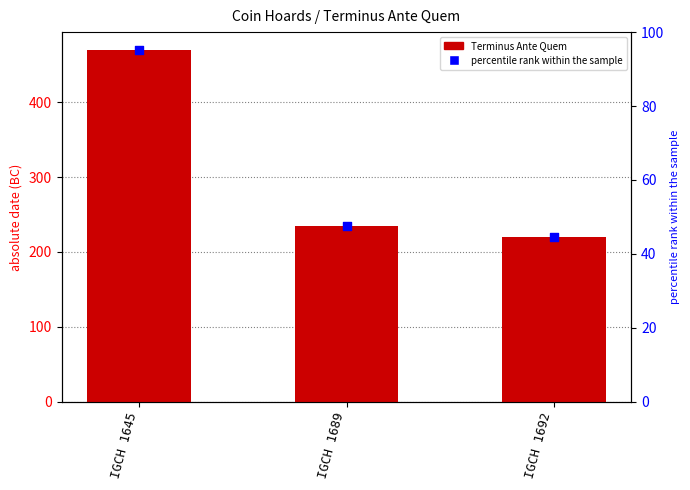

Which has a higher value, IGCH 1645 or IGCH 1689?

IGCH 1645